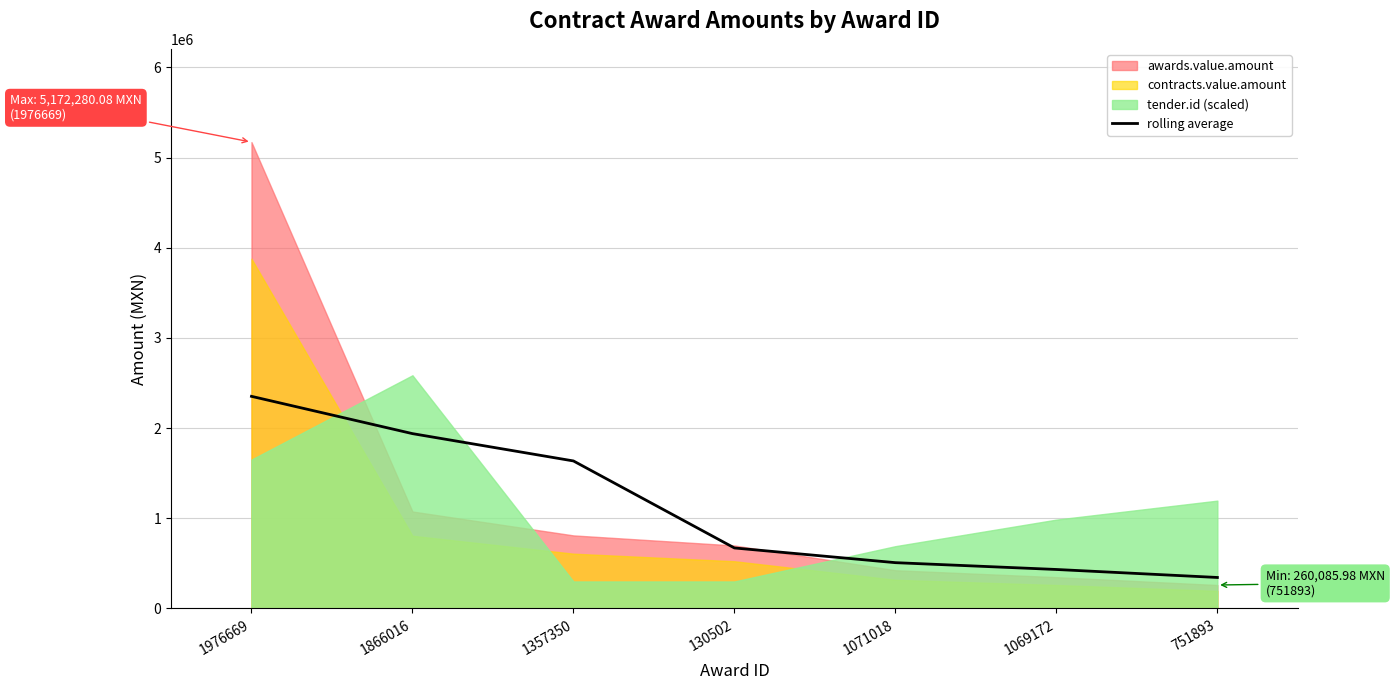

List the labels in order of value, largest first.

1976669, 1866016, 1357350, 130502, 1071018, 1069172, 751893